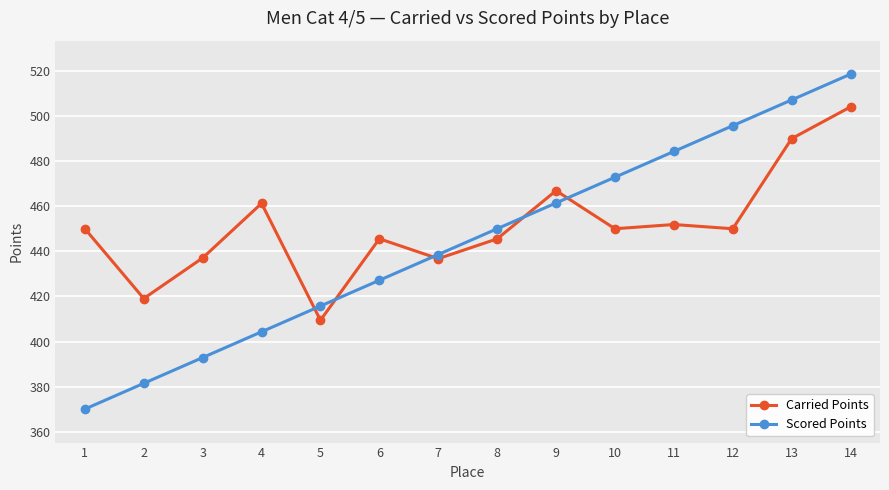

Rank the categories by Scored Points value from highest to lowest.

14, 13, 12, 11, 10, 9, 8, 7, 6, 5, 4, 3, 2, 1